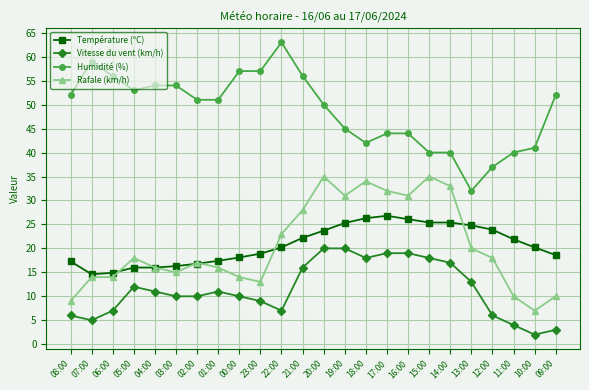

Is this an area chart (filled region under the line)?

No